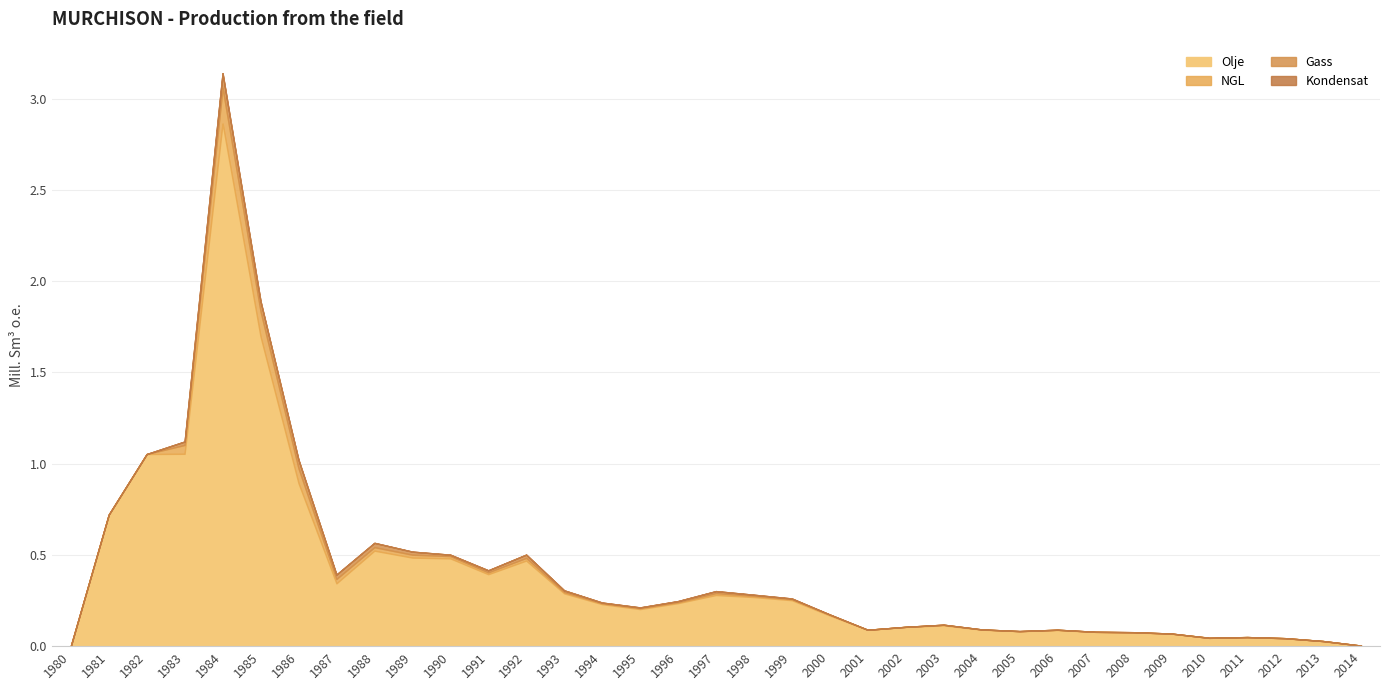

Which series has the largest total across all categories?

Olje